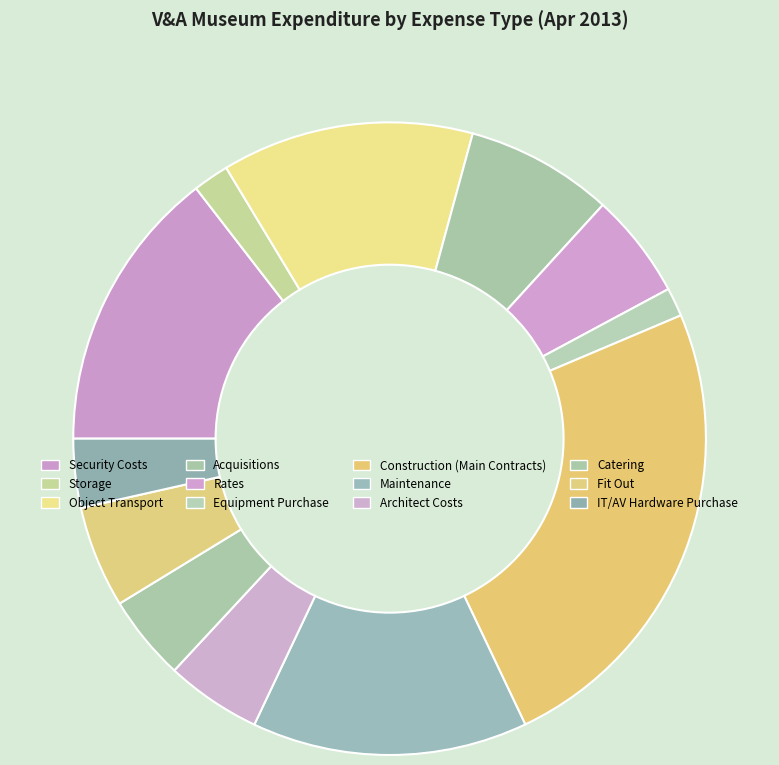

Does Architect Costs represent more than half of the total?

No